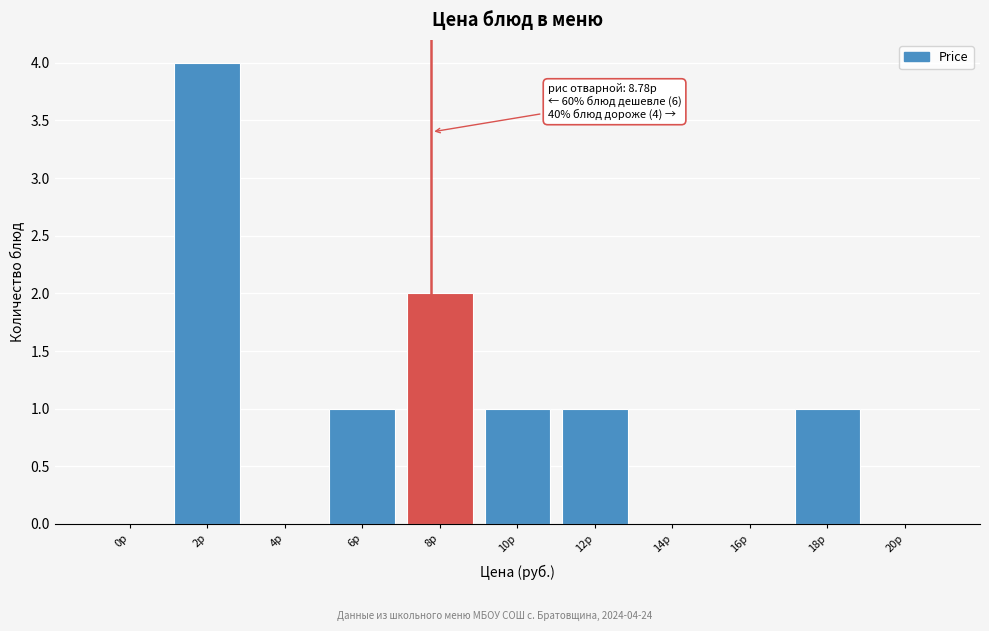

Reading left to right, what are all the values shown in this chart?

0р=0	2р=4	4р=0	6р=1	8р=2	10р=1	12р=1	14р=0	16р=0	18р=1	20р=0